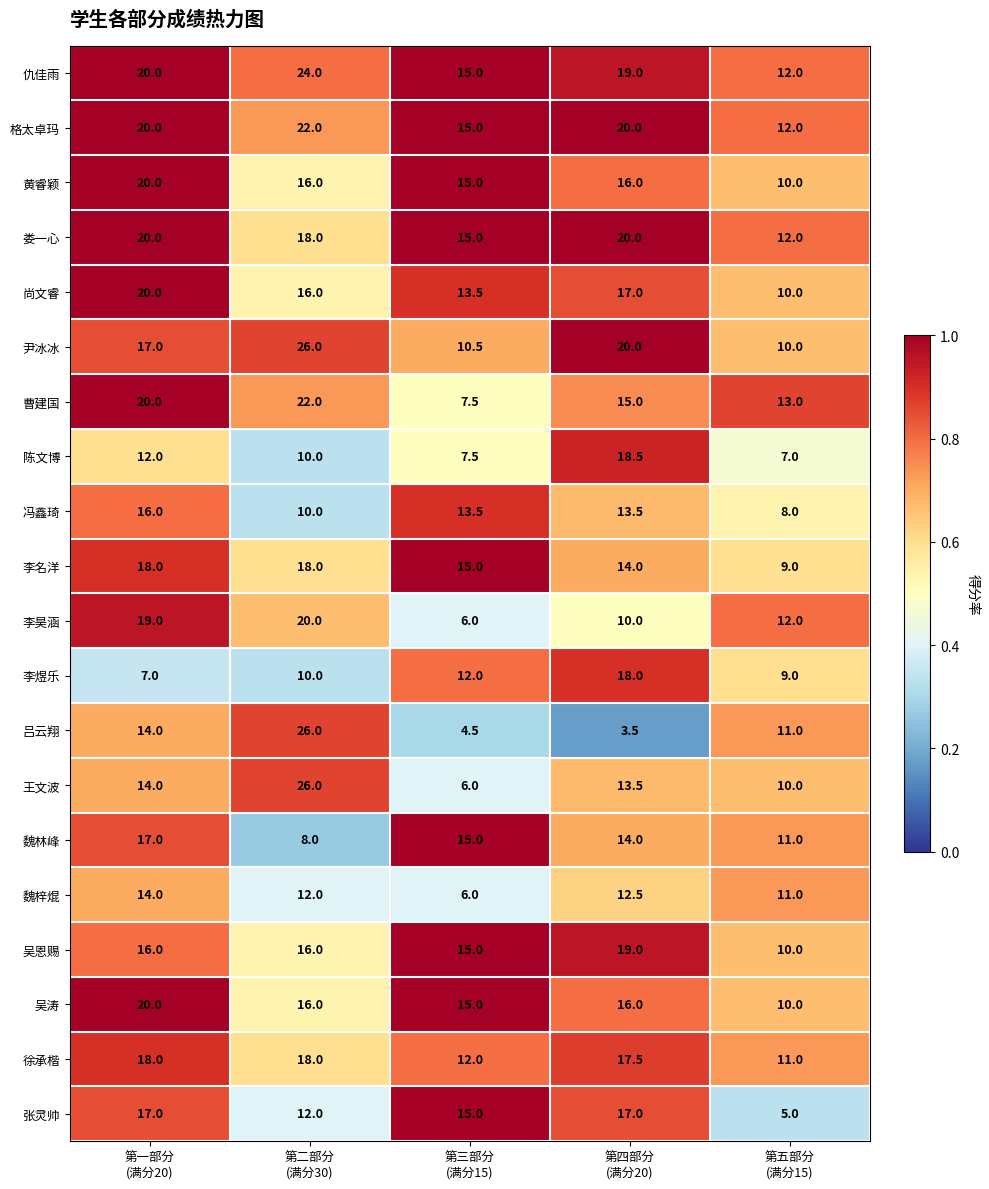

What is the minimum value shown in the chart?

3.5